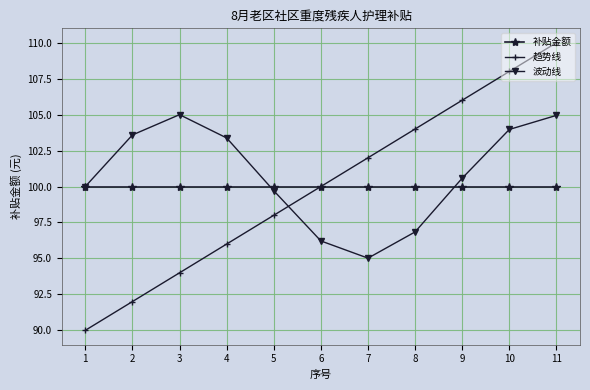

True or false: 补贴金额 and 波动线 intersect in this chart.

True